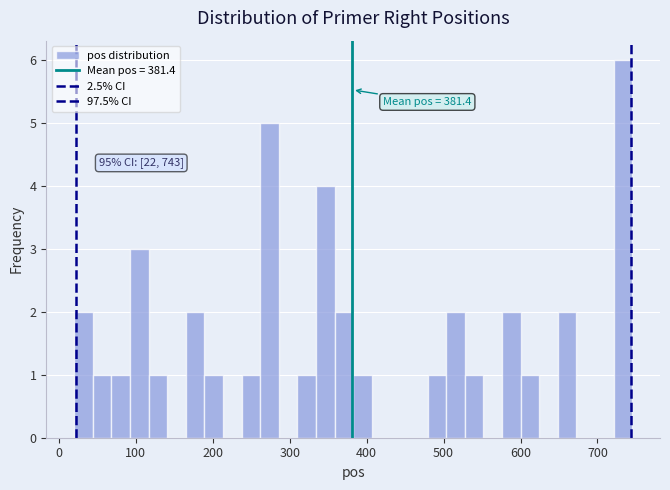

Read against the x-axis, roughly where is the centre of the tallest bar?

730